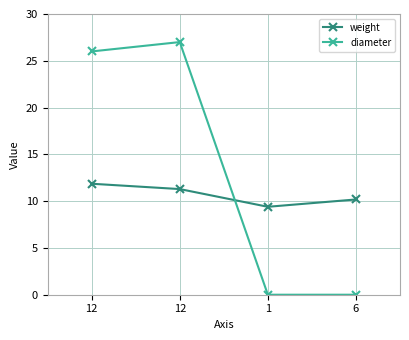

Does the chart have visible grid lines?

Yes